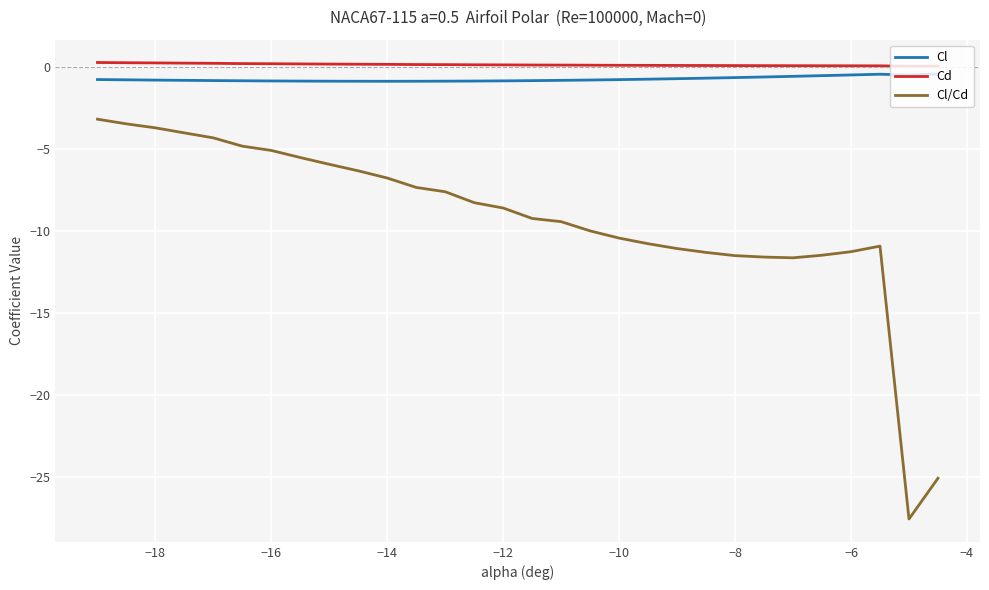

Which series has the widest spread of values?

Cl/Cd